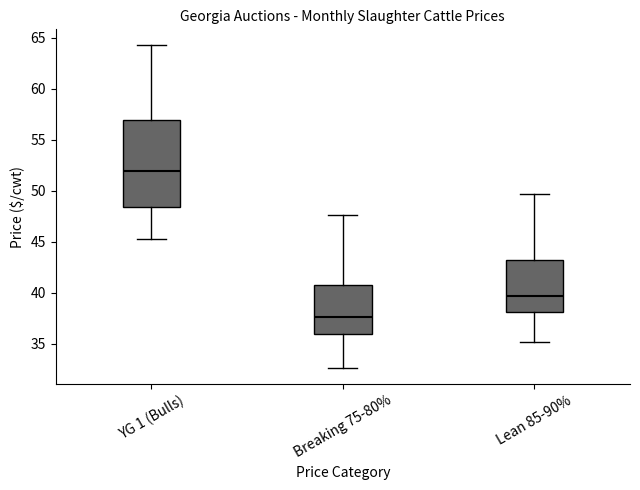

Where is the lower edge of the box for YG 1 (Bulls) on the y-axis? The values are not printed on the chart, so give them approximately, as read against the axis.

48.5